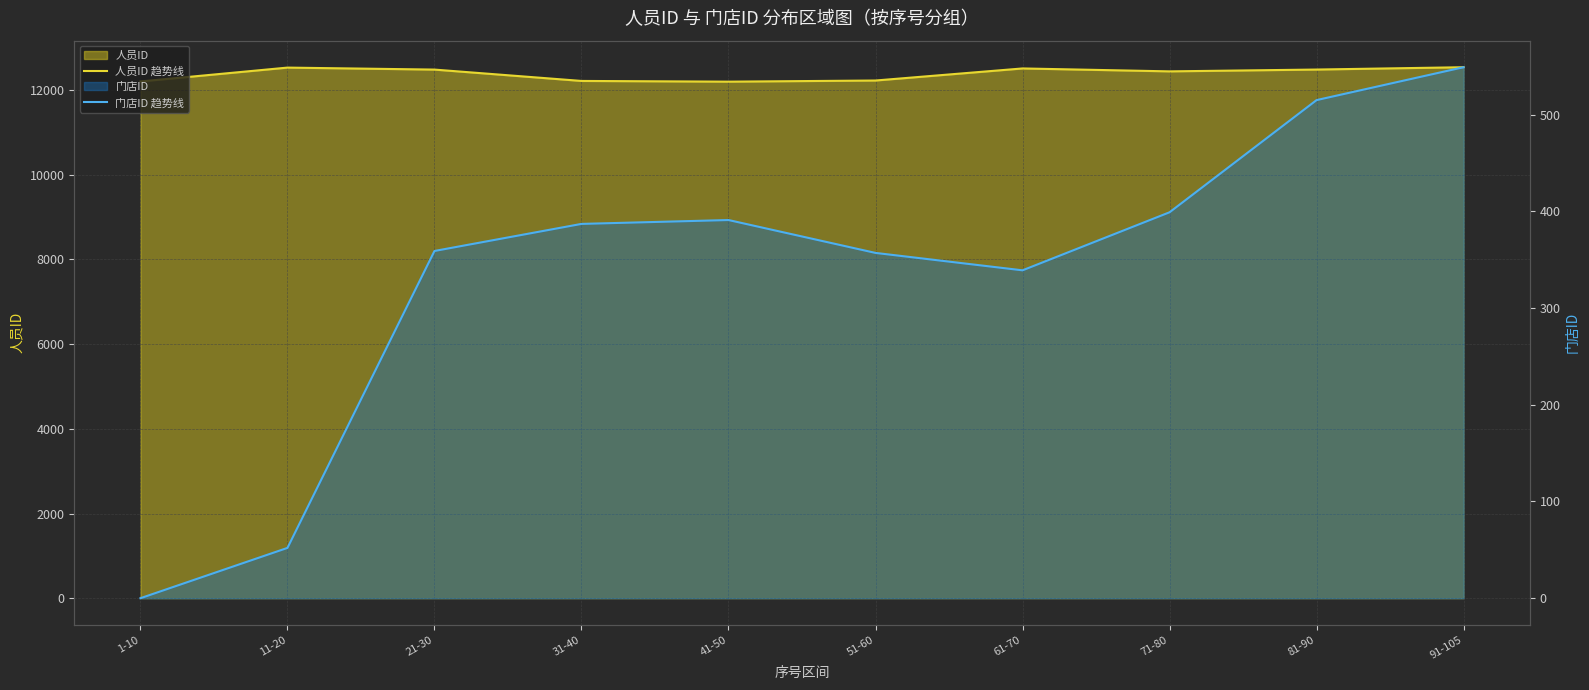

How many interior local peaks does the 门店ID 趋势线 series have?

1